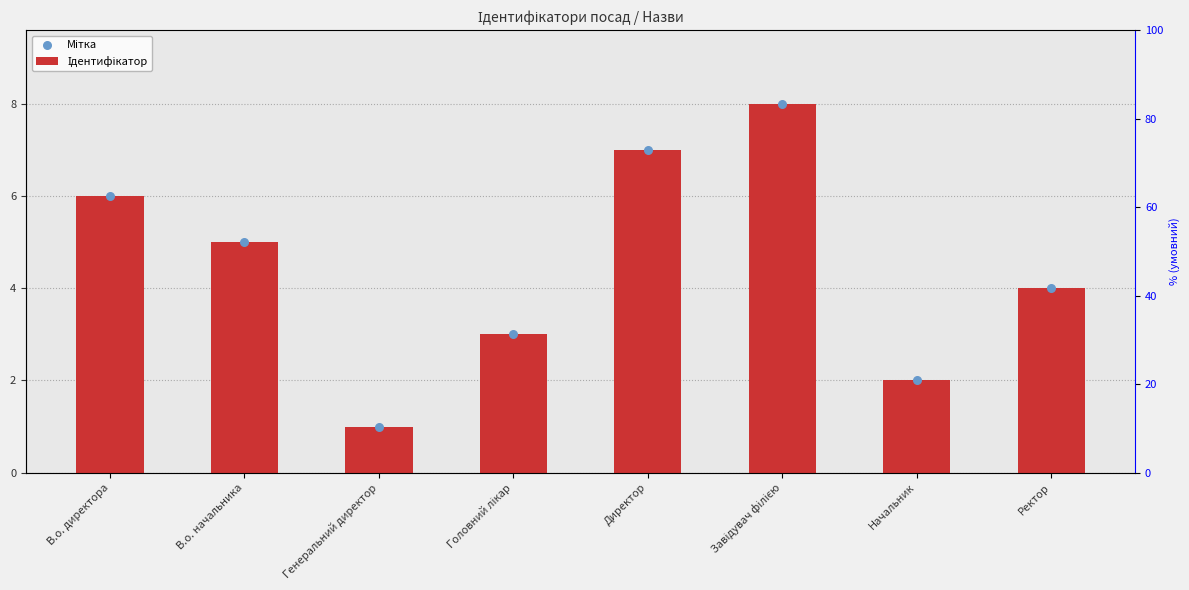

Which series contains the highest Y value?

Ідентифікатор